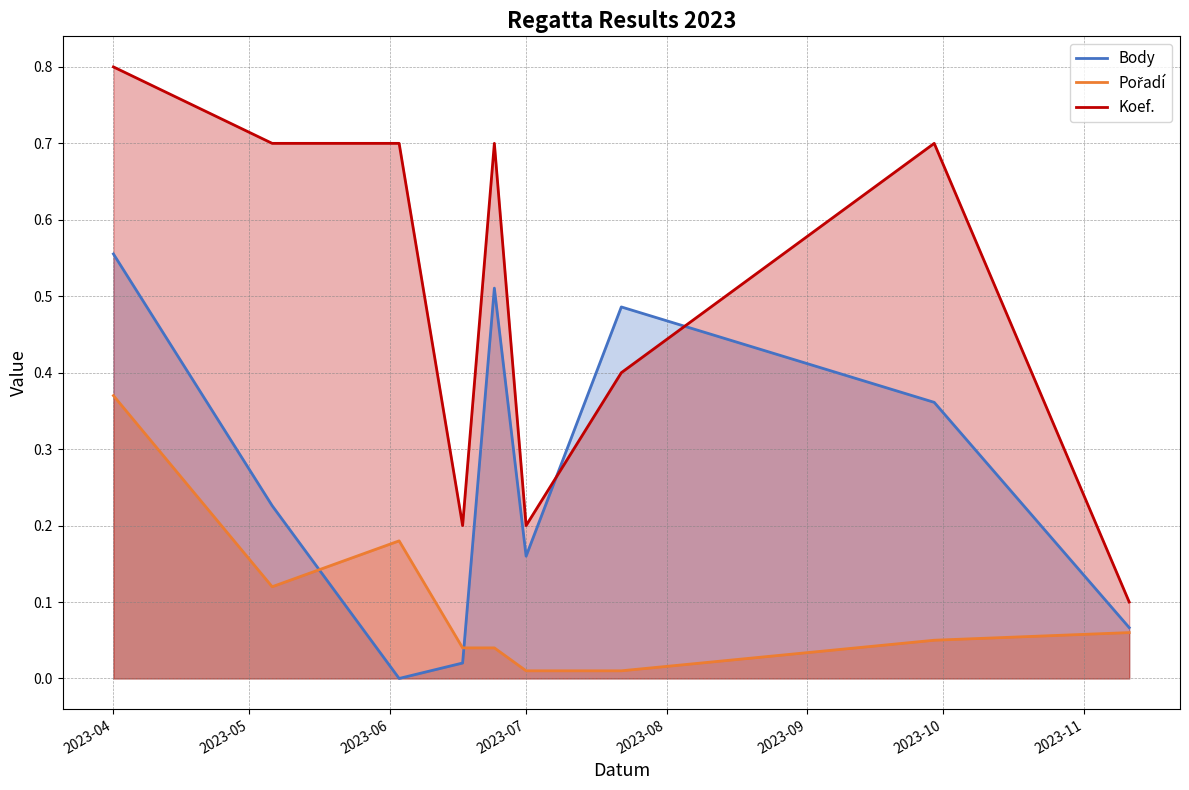

Which series has the widest spread of values?

Koef.